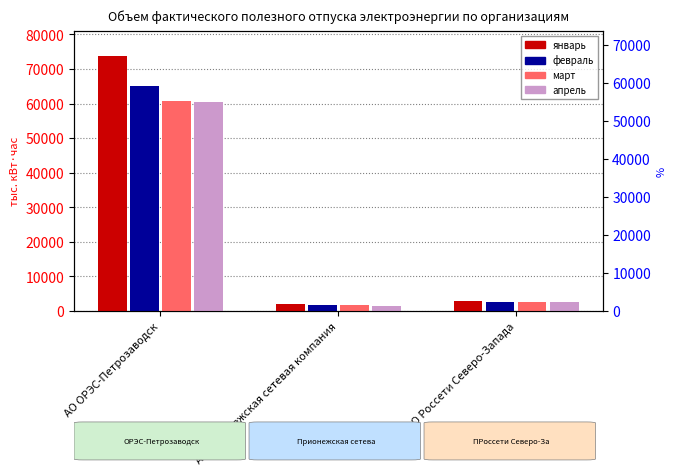

Are the bars horizontal?

No